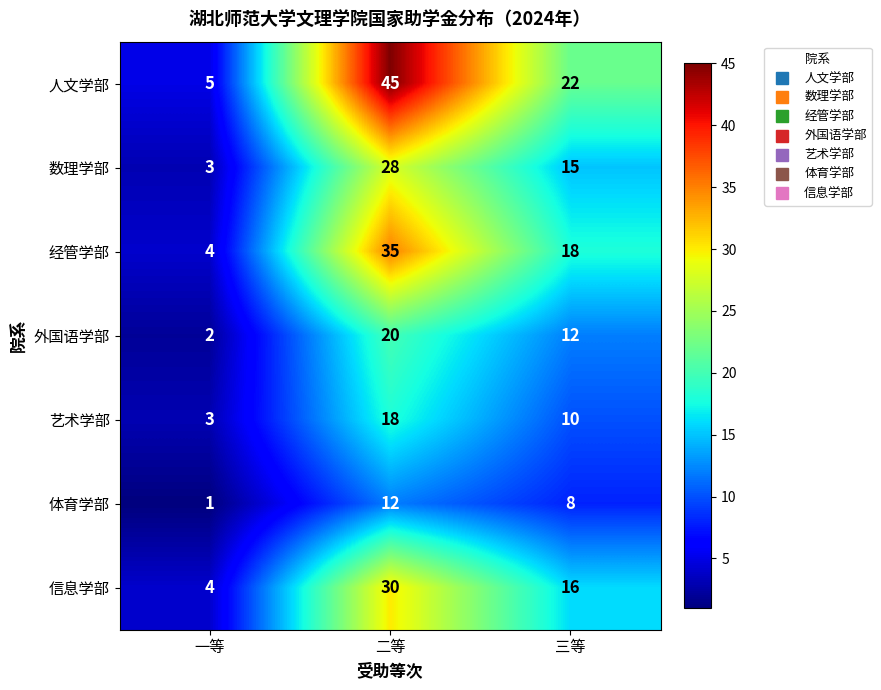

Reading left to right, list all the values displayed in this chart.

人文学部: 一等=5	二等=45	三等=22
数理学部: 一等=3	二等=28	三等=15
经管学部: 一等=4	二等=35	三等=18
外国语学部: 一等=2	二等=20	三等=12
艺术学部: 一等=3	二等=18	三等=10
体育学部: 一等=1	二等=12	三等=8
信息学部: 一等=4	二等=30	三等=16